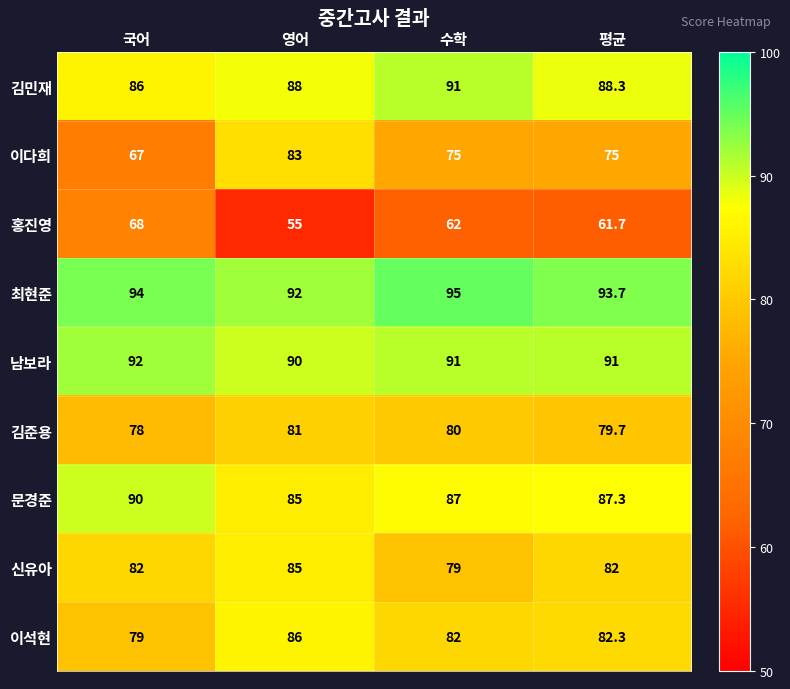

What is the approximate value of 문경준 at 평균?

87.3